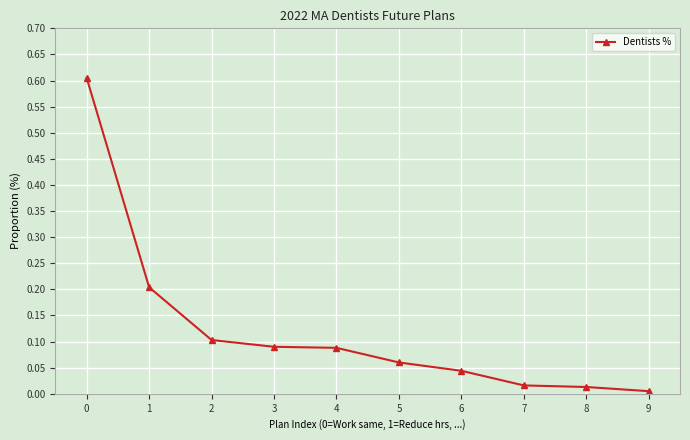

At which category does the chart reach its minimum across all series?

9